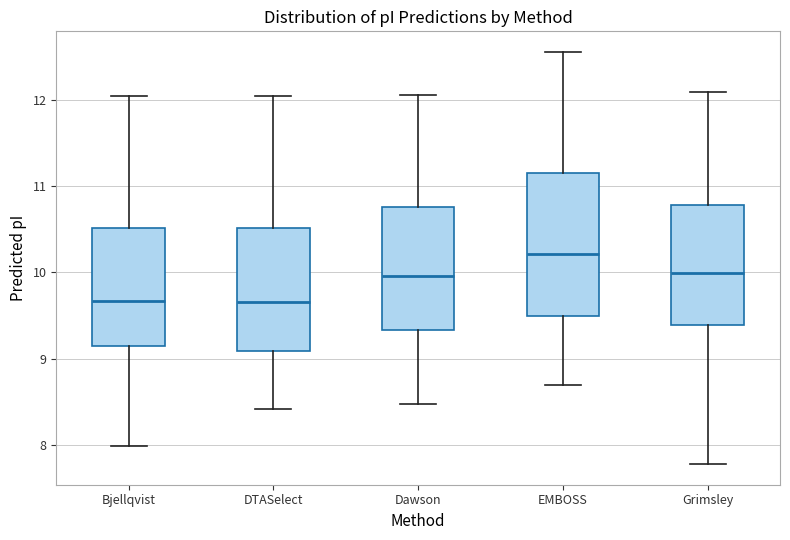

Where does the lower whisker of the box for Grimsley end on the y-axis? The values are not printed on the chart, so give them approximately, as read against the axis.

7.8